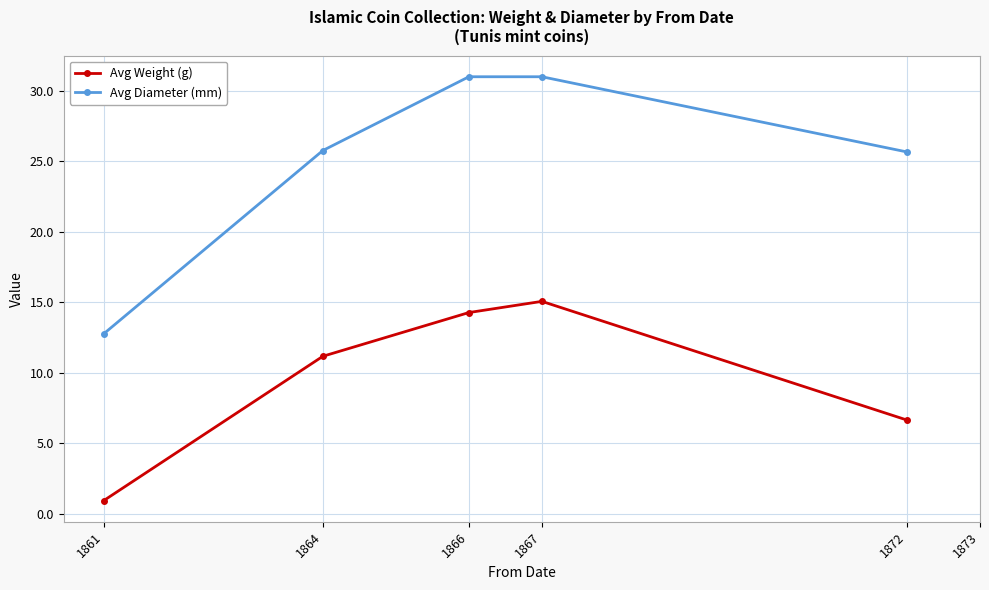

The value of Avg Diameter (mm) at 1872 is 34.6. True or false?

False